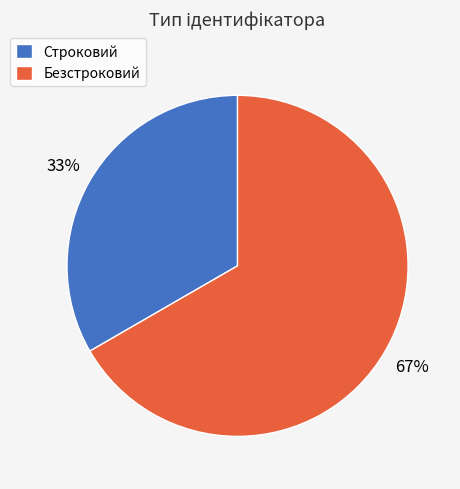

Is Строковий the majority of the pie?

No